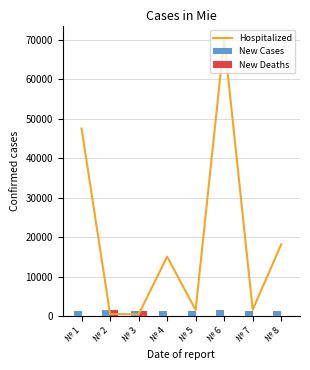

At which category does the chart reach its peak across all series?

№ 6